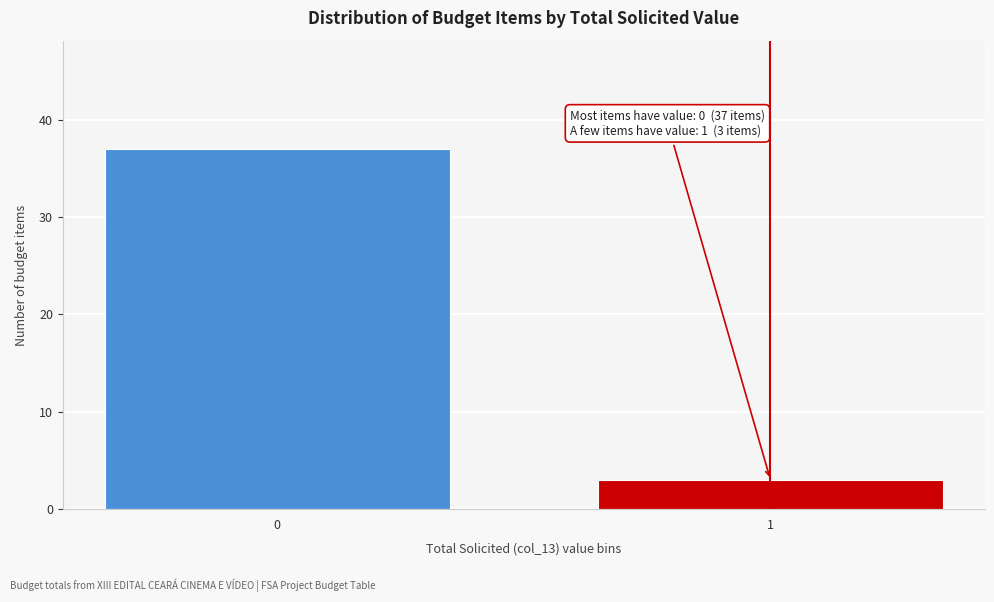

Reading left to right, what are all the values shown in this chart?

0=37	1=3